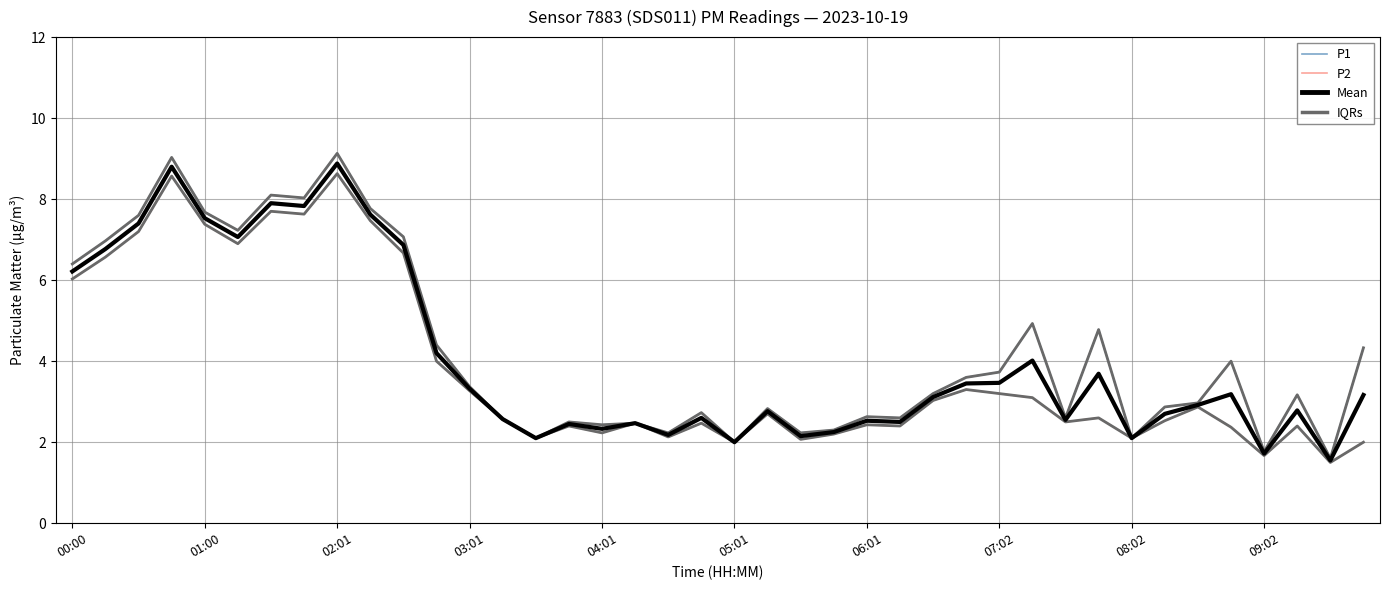

True or false: Mean and P2 cross at least once.

False